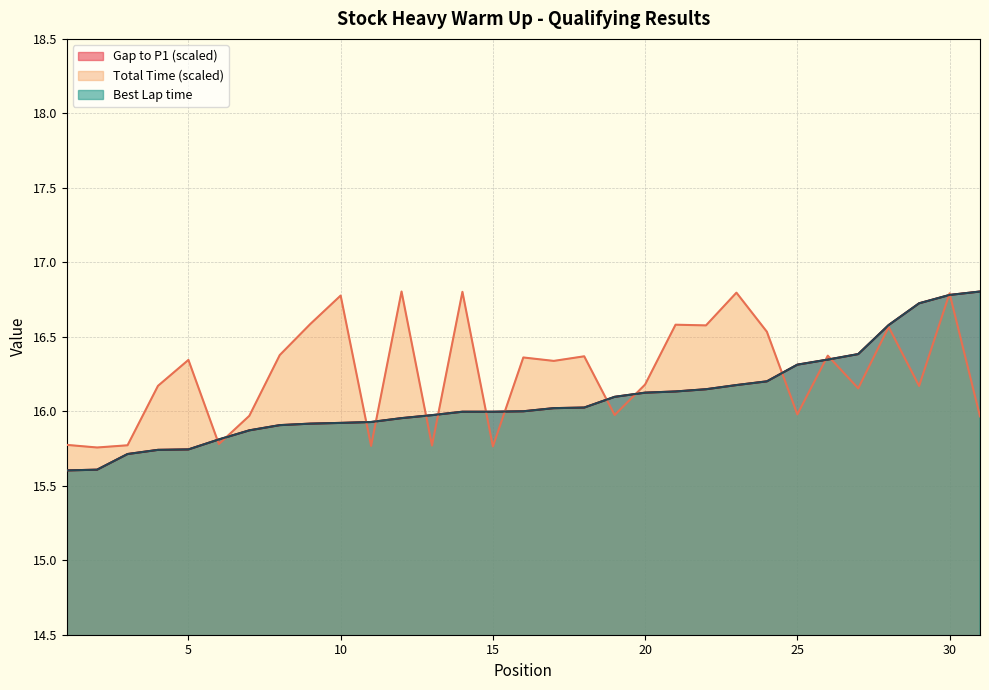

True or false: Best Lap time and Total Time intersect in this chart.

True